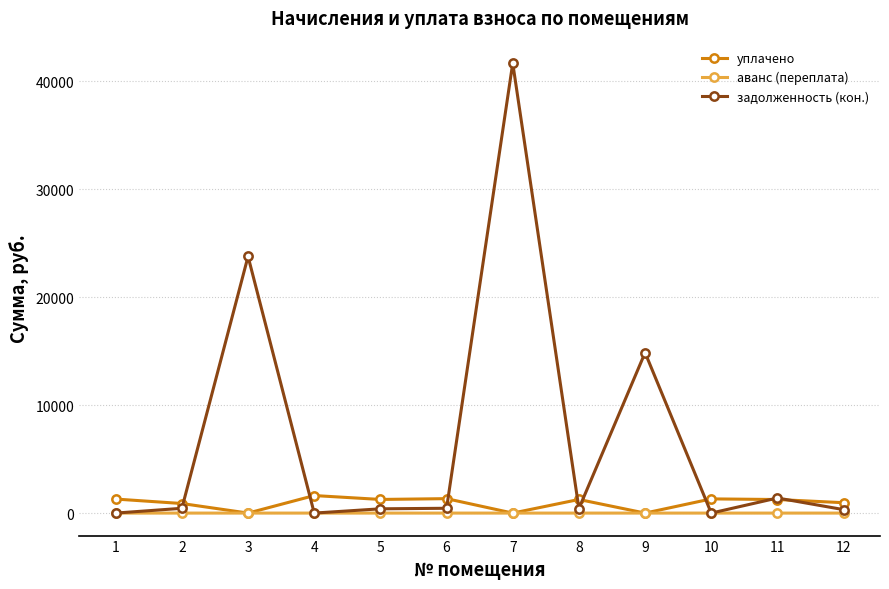

How many lines are shown in the chart?

3